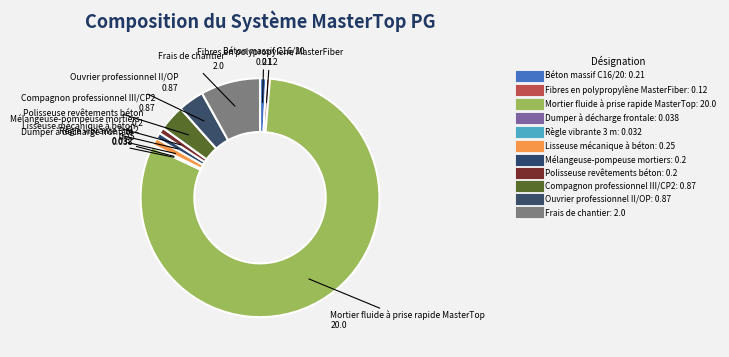

What portion of the pie excludes Fibres en polypropylène MasterFiber?

99.5%